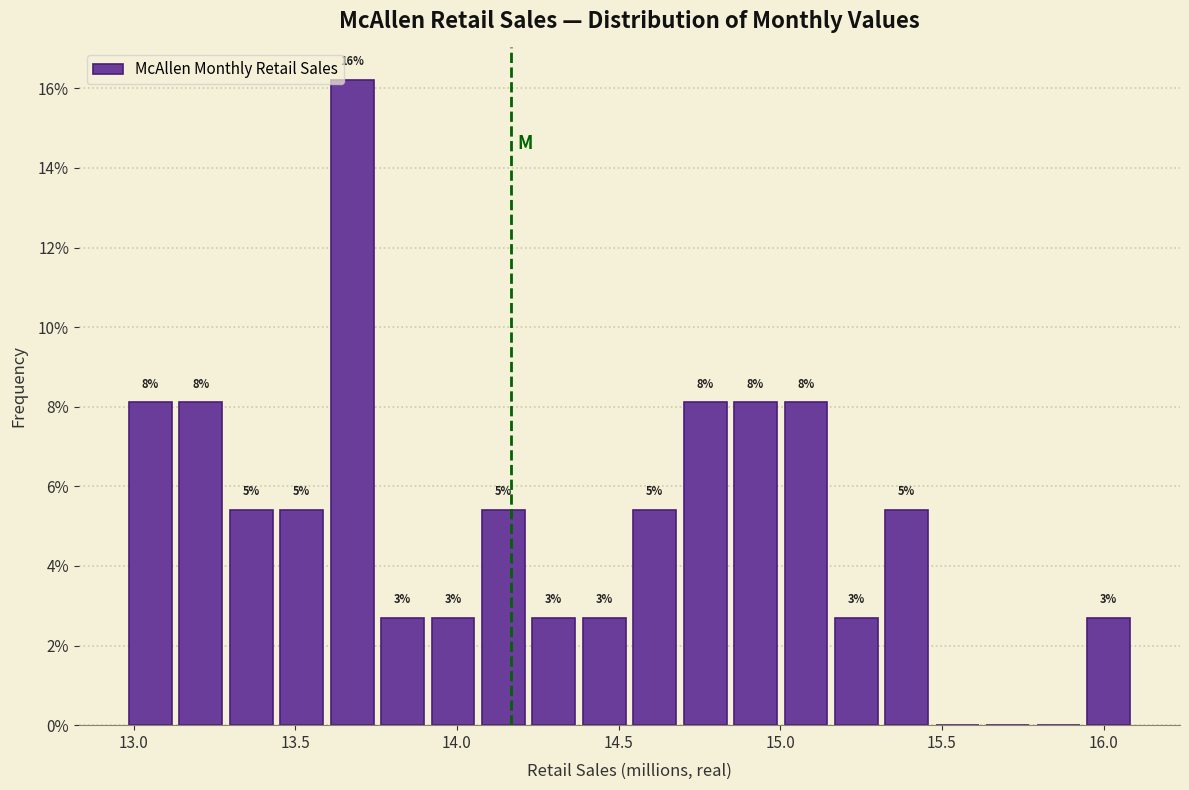

Around what value on the x-axis is the tallest bar? Give the approximate position of its centre, as read against the axis.

13.70